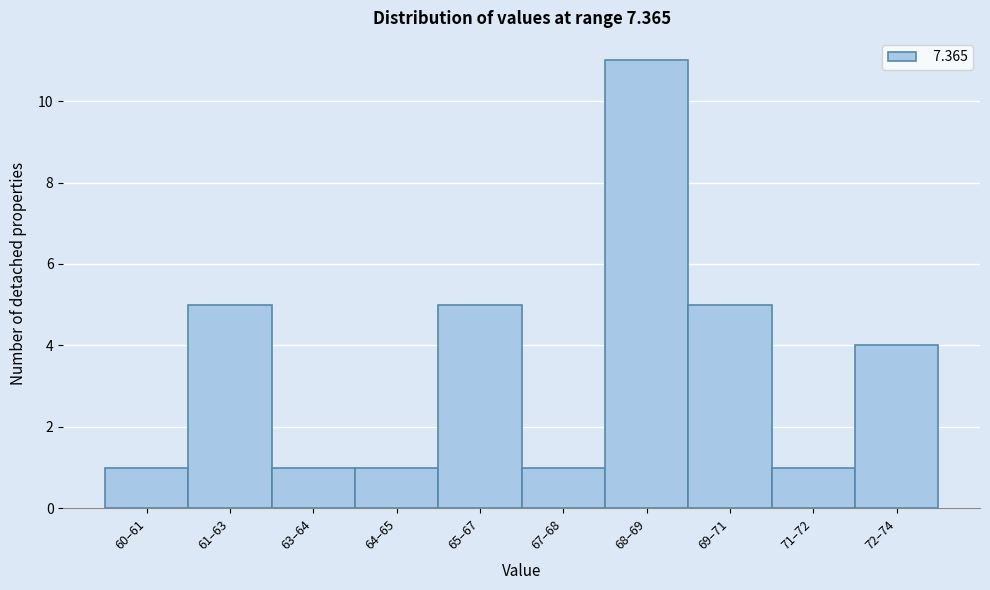

Reading right to left, transcribe all the data shown in this chart.

4	1	5	11	1	5	1	1	5	1